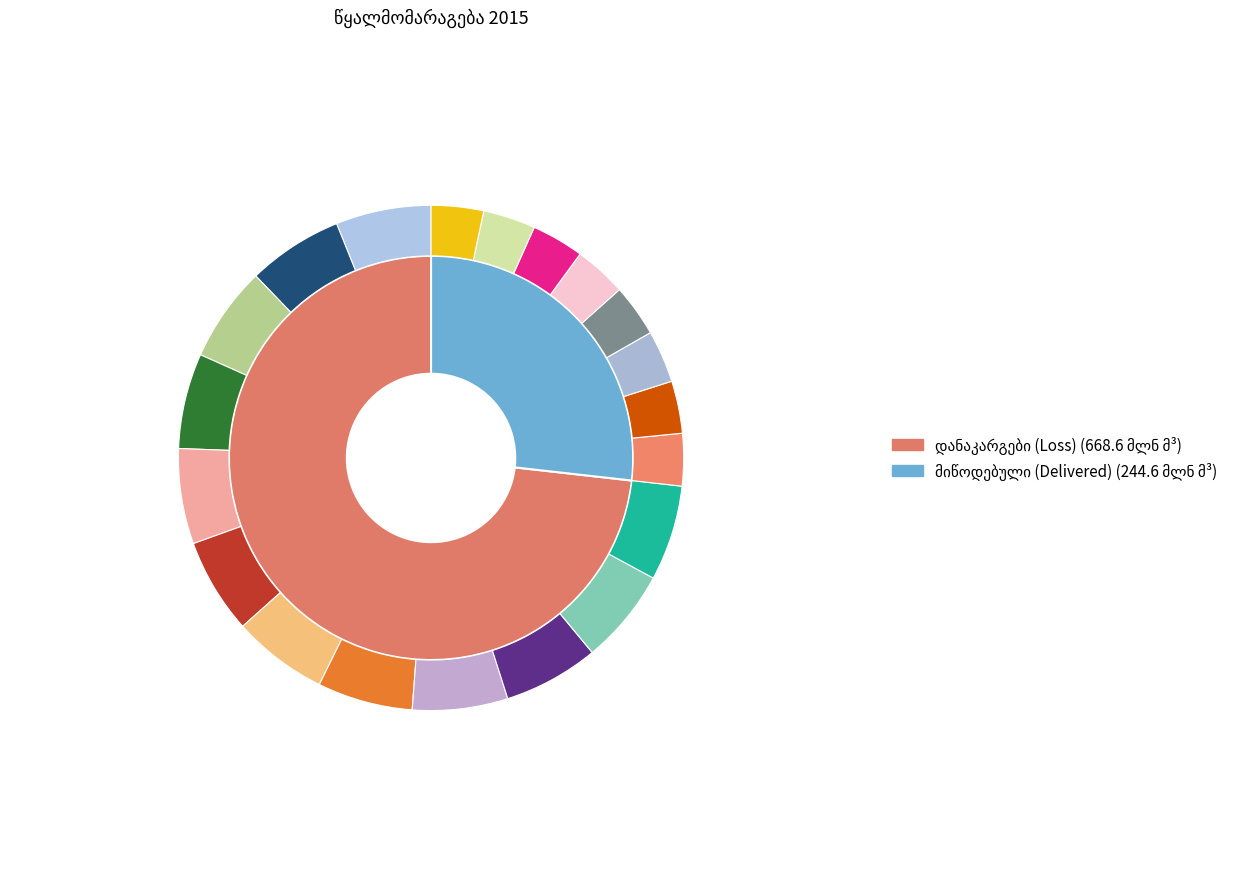

What percentage is the წყალმომმარაგებელი საწარმოების მიერ აბონენტებისთვის მიწოდებული slice, to the nearest percent?

27%